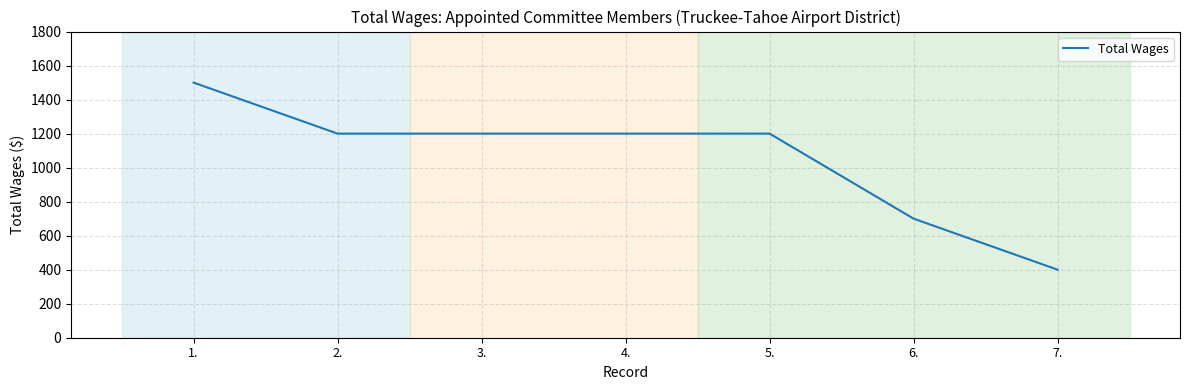

Reading left to right, what are all the values shown in this chart?

1.=1500	2.=1200	3.=1200	4.=1200	5.=1200	6.=700	7.=400